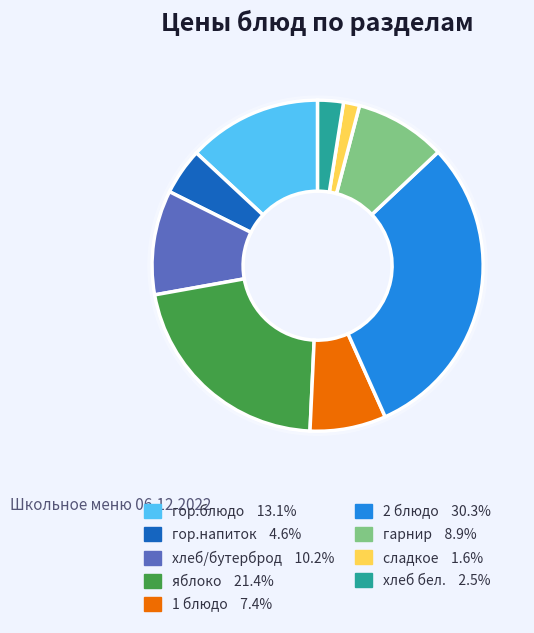

Do яблоко and гарнир together represent more than half of the pie?

No